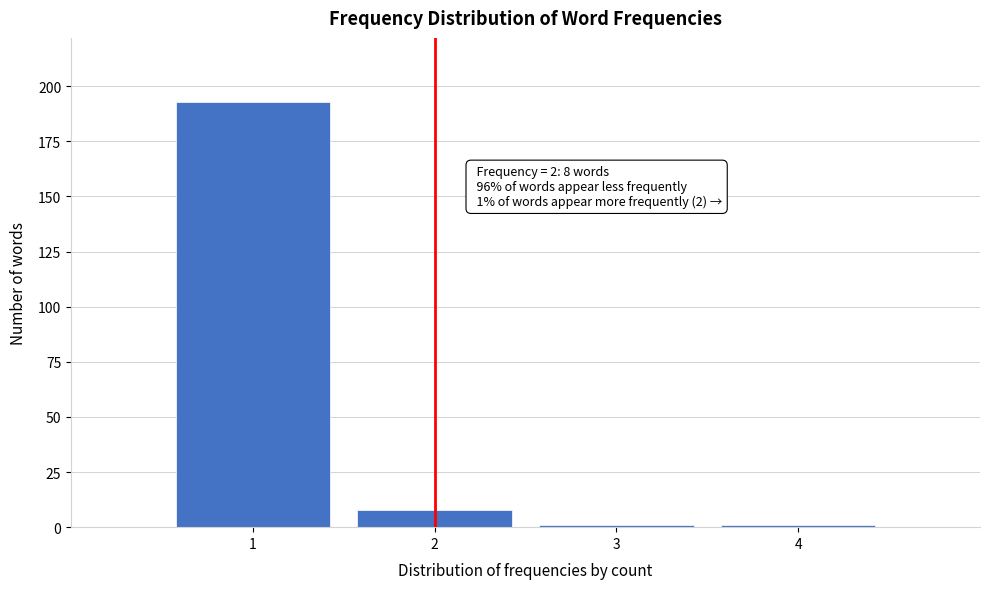

Over which range of the x-axis is the bar tallest?

0.5 to 1.5